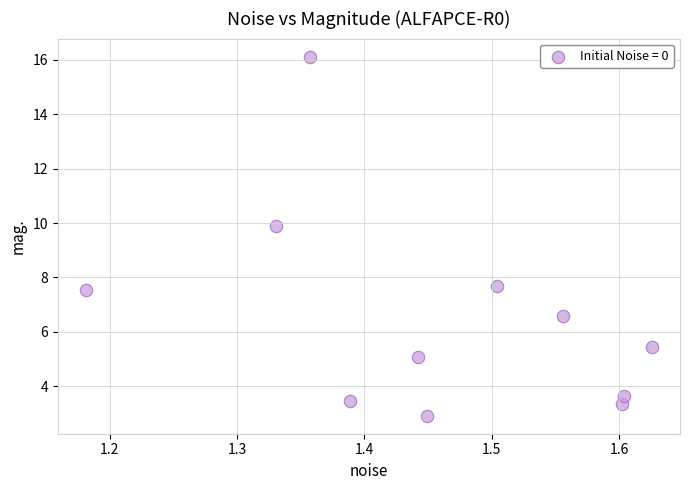

What is the average X value?

1.5